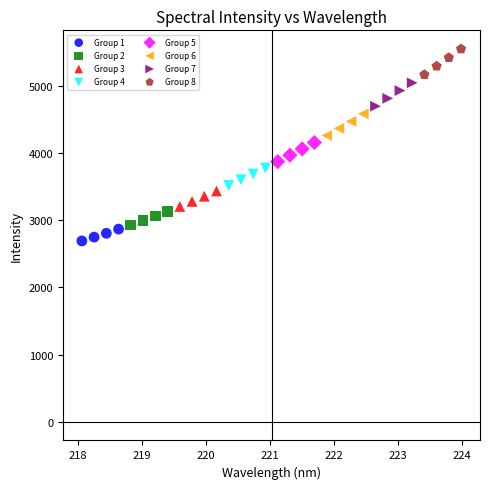

Which series contains the highest Y value?

Group 8